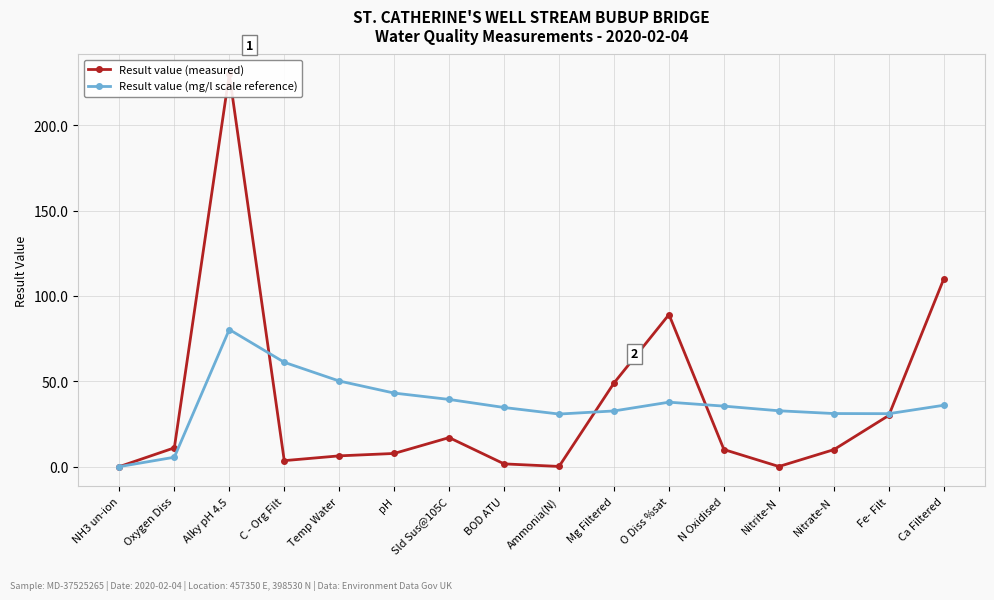

Does the chart have visible grid lines?

Yes